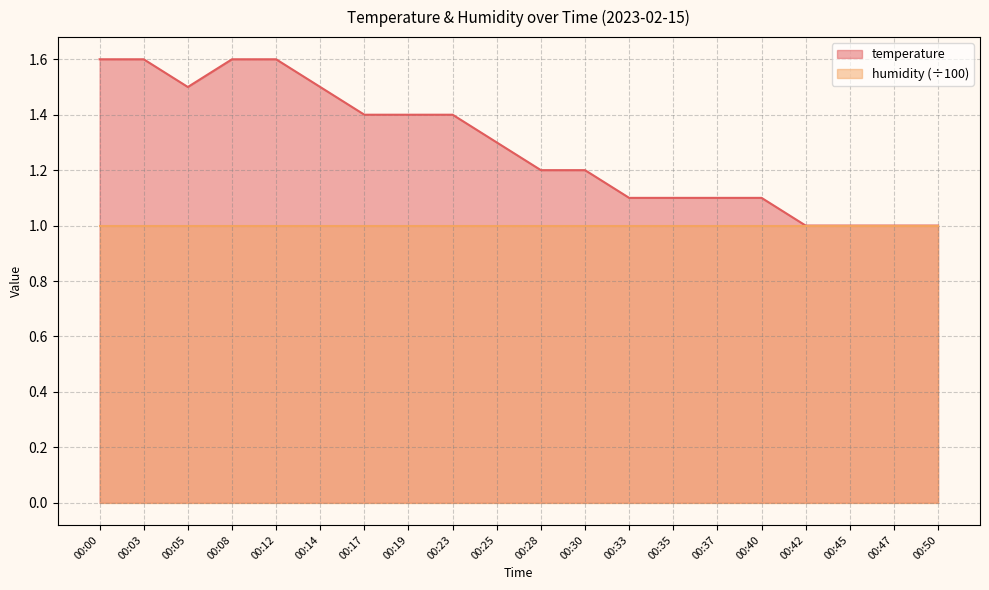

How many distinct data groups are displayed?

2